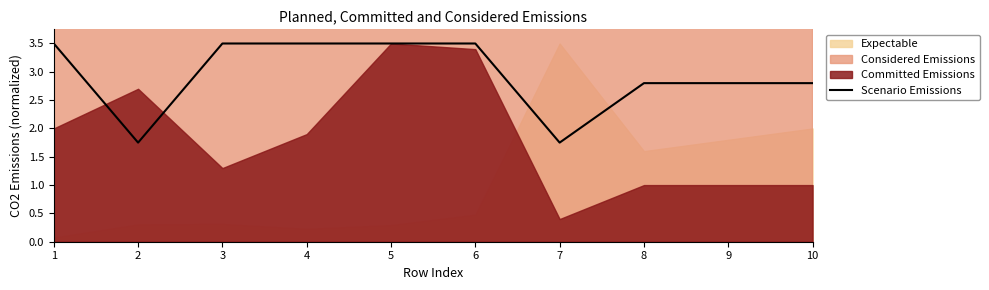

Is it true that the value at 5 is 6.1?

False